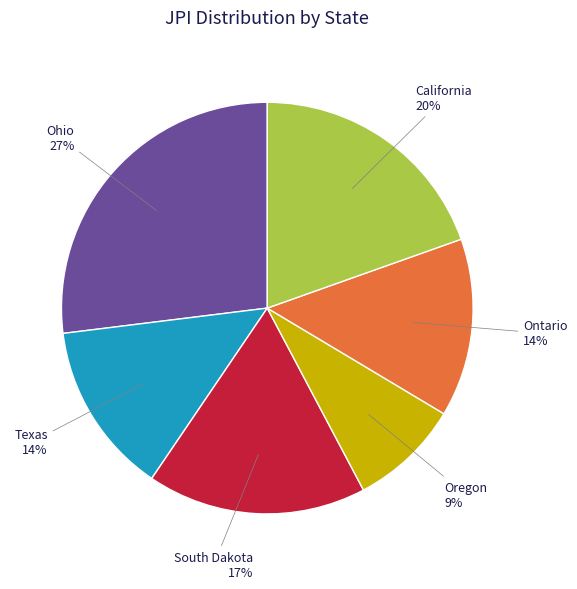

Is there any slice that represents more than half of the pie?

No